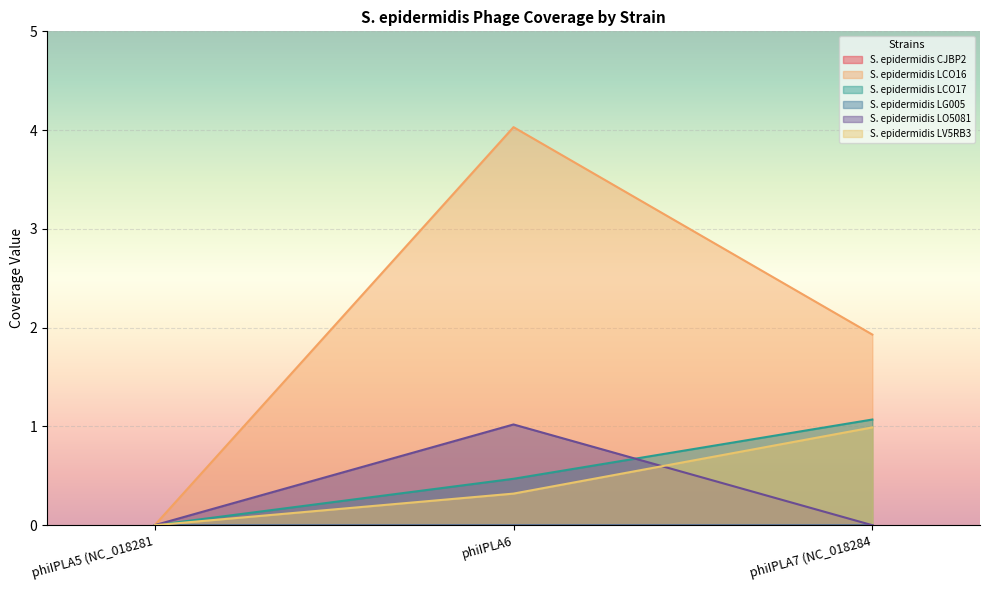

Which series has the widest spread of values?

S. epidermidis LCO16